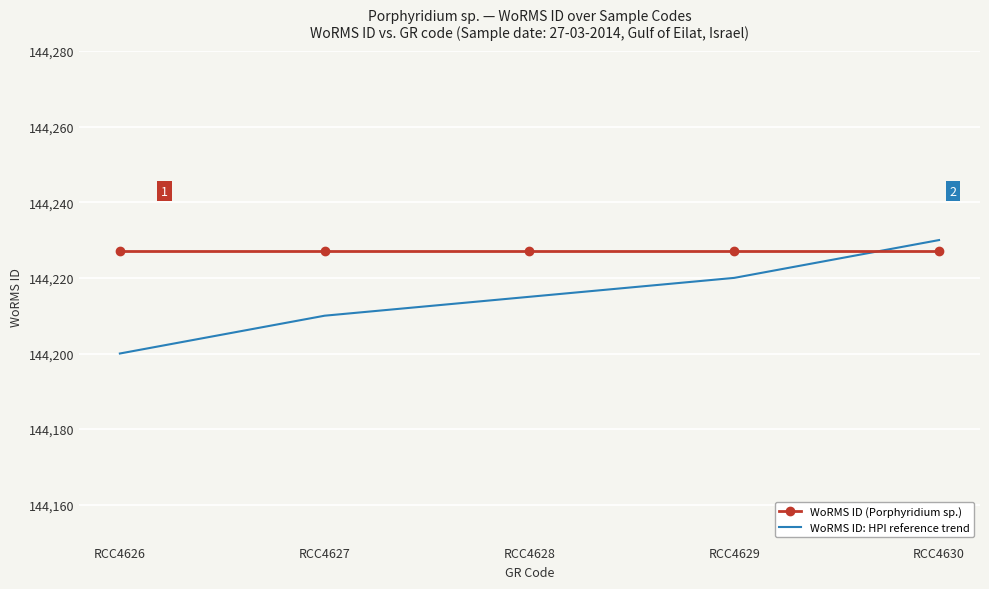

Which series has the largest range (max minus min)?

WoRMS ID: HPI reference trend